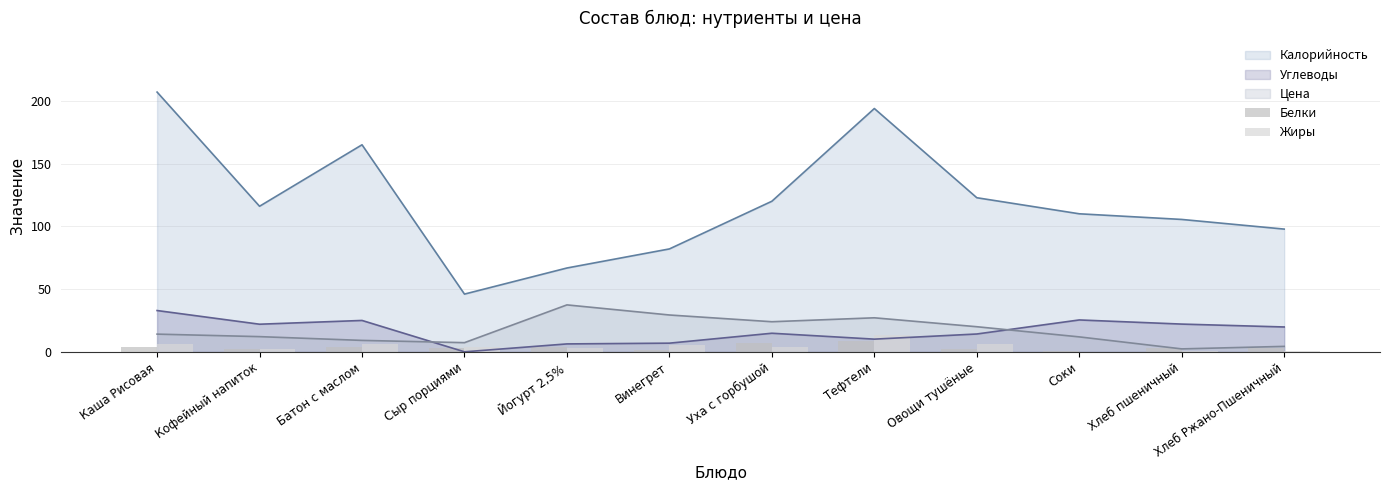

What is the sum of all Белки values?

44.2